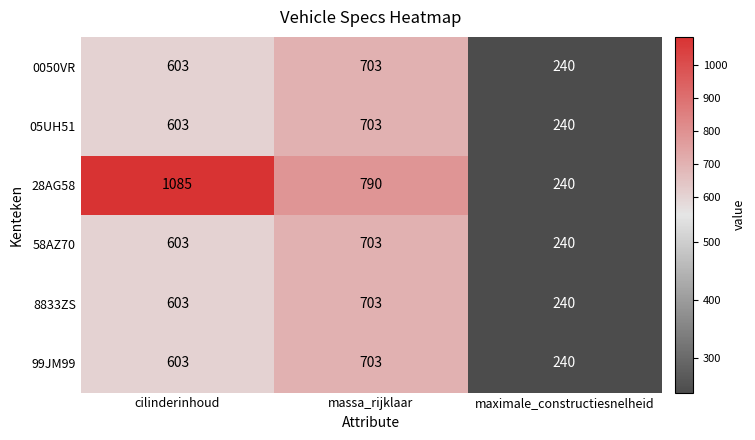

Which series has the widest spread of values?

28AG58